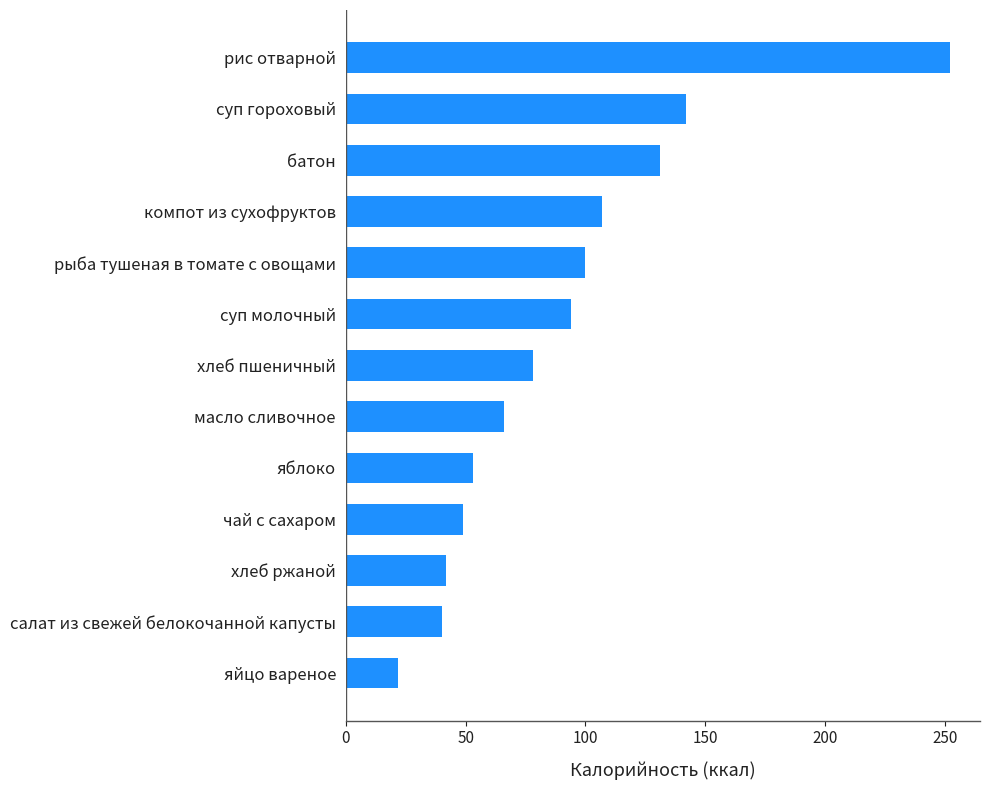

Reading top to bottom, what are all the values shown in this chart?

252	142	131	107	100	94	78	66	53	49	42	40	22